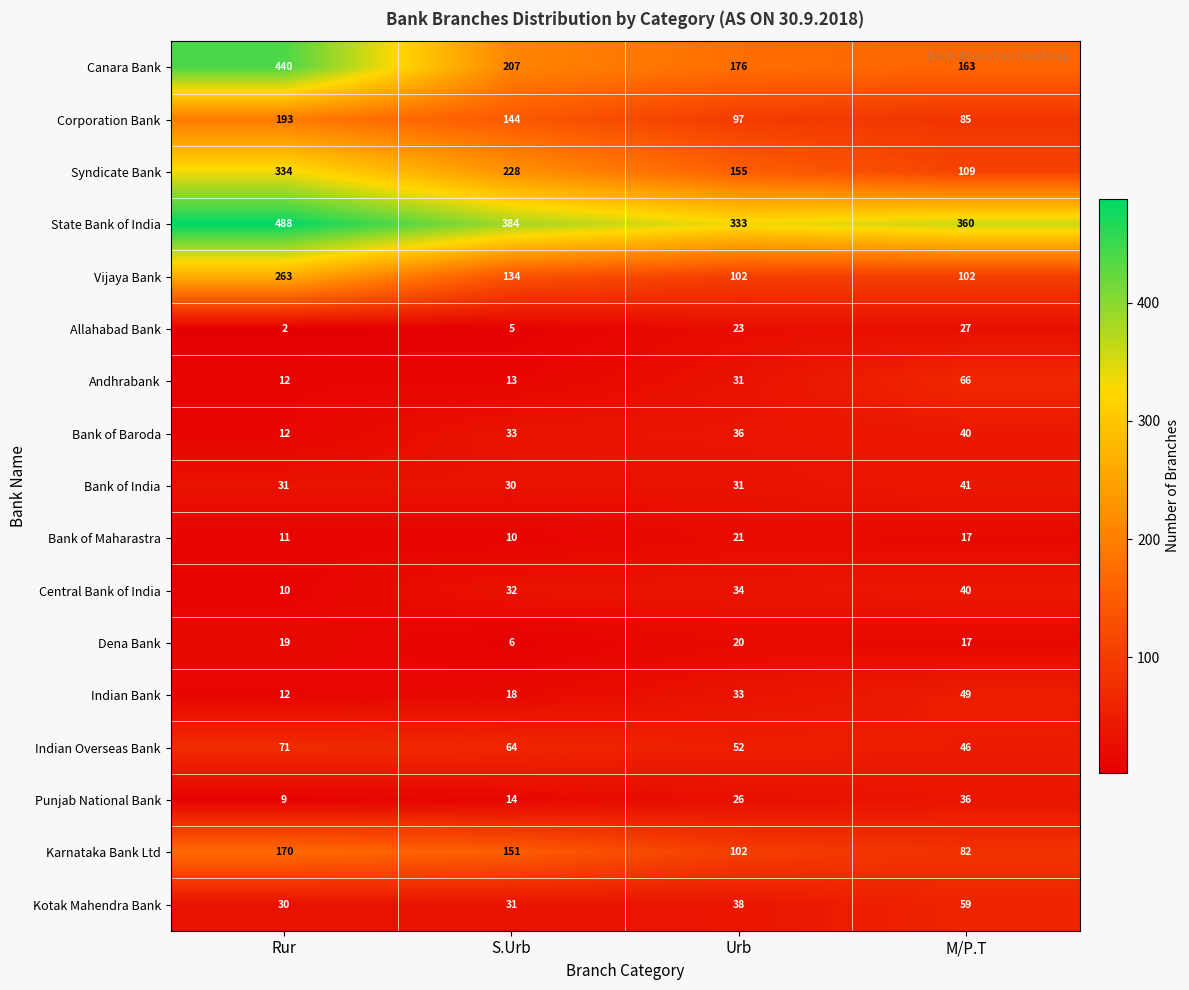

Count the number of categories in the chart.

4